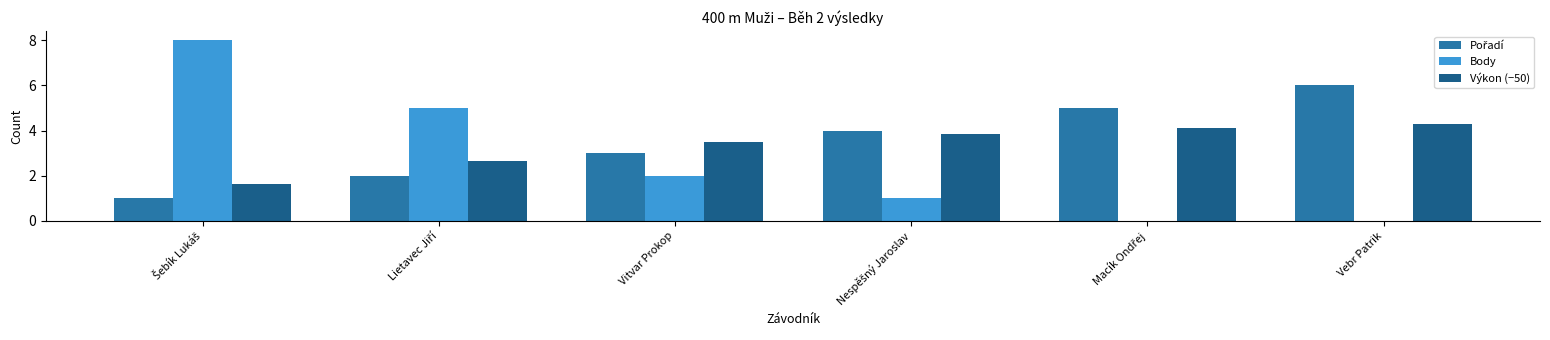

Is it true that Výkon (−50) equals 4.3 at Vebr Patrik?

True